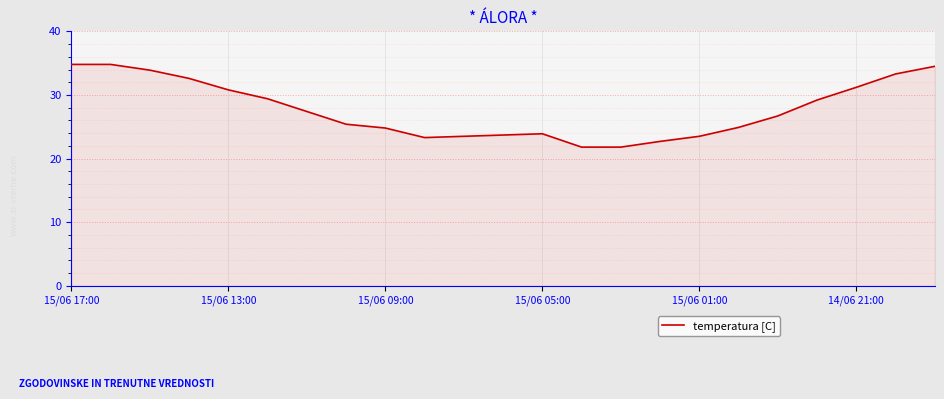

What is the difference between the maximum and minimum values?

13.0